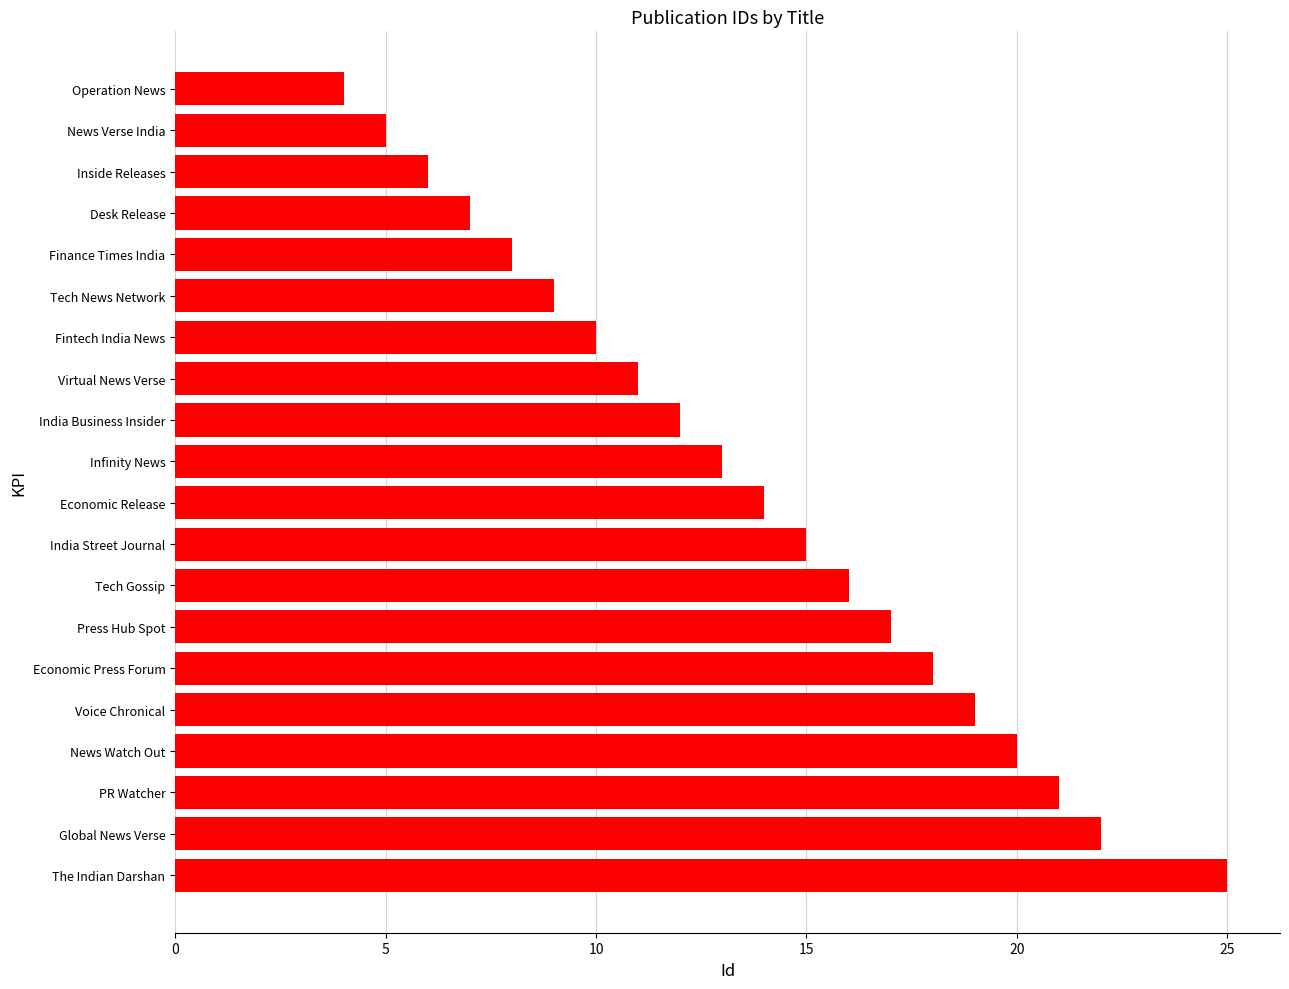

Where is the data nearest to the value 14?

Economic Release